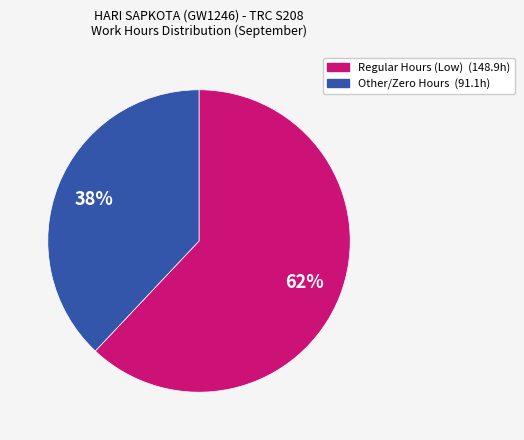

Does any single category account for the majority?

Yes